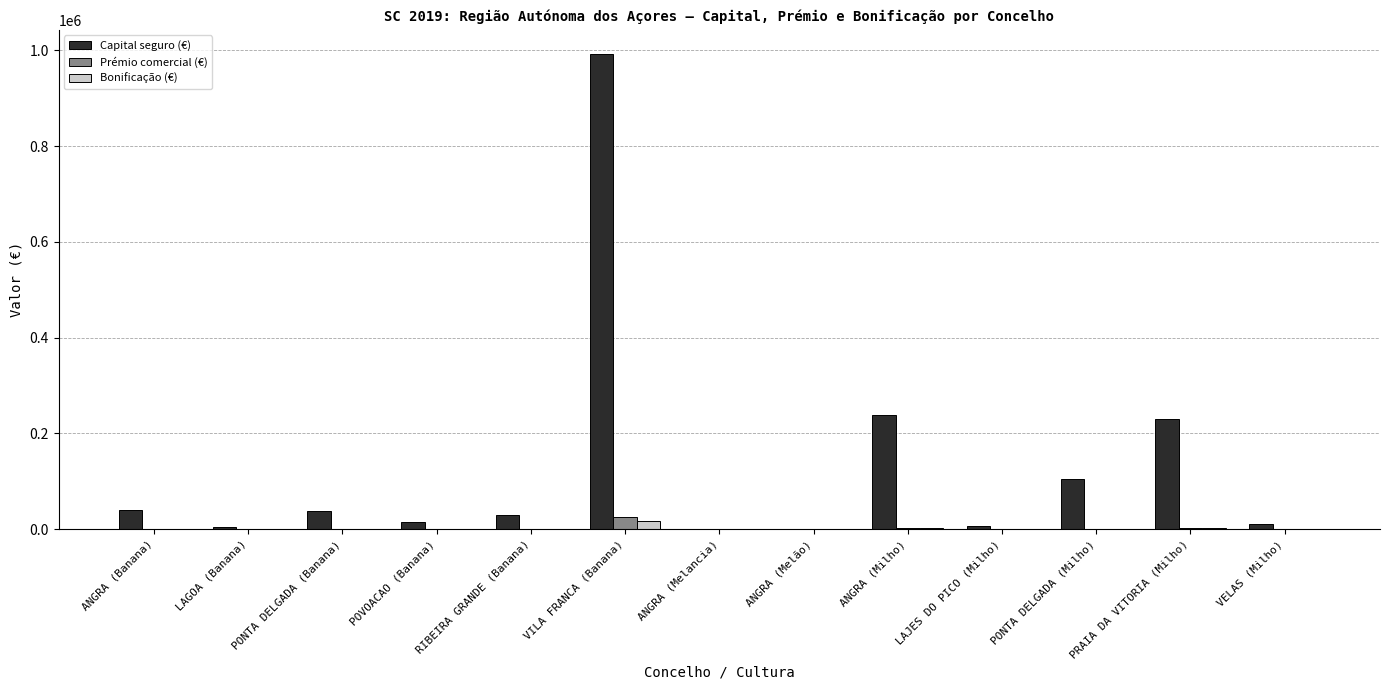

The Capital seguro (€) series shows 171607.8 at PONTA DELGADA (Milho). True or false?

False